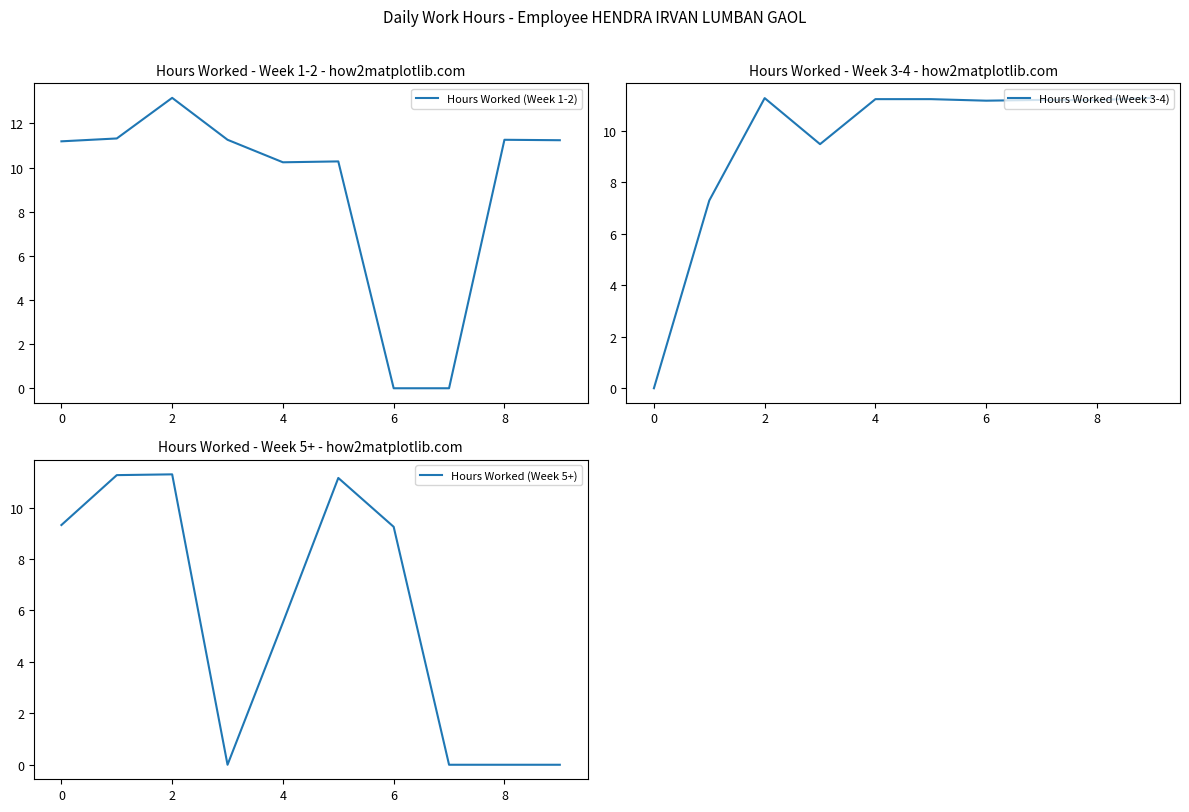

Which series has the largest total across all categories?

Hours Worked (Week 3-4)